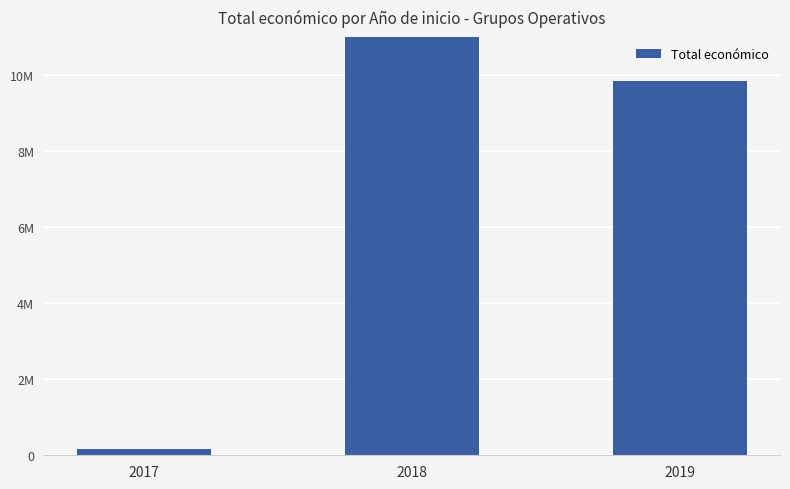

Rank the categories by value from highest to lowest.

2018, 2019, 2017